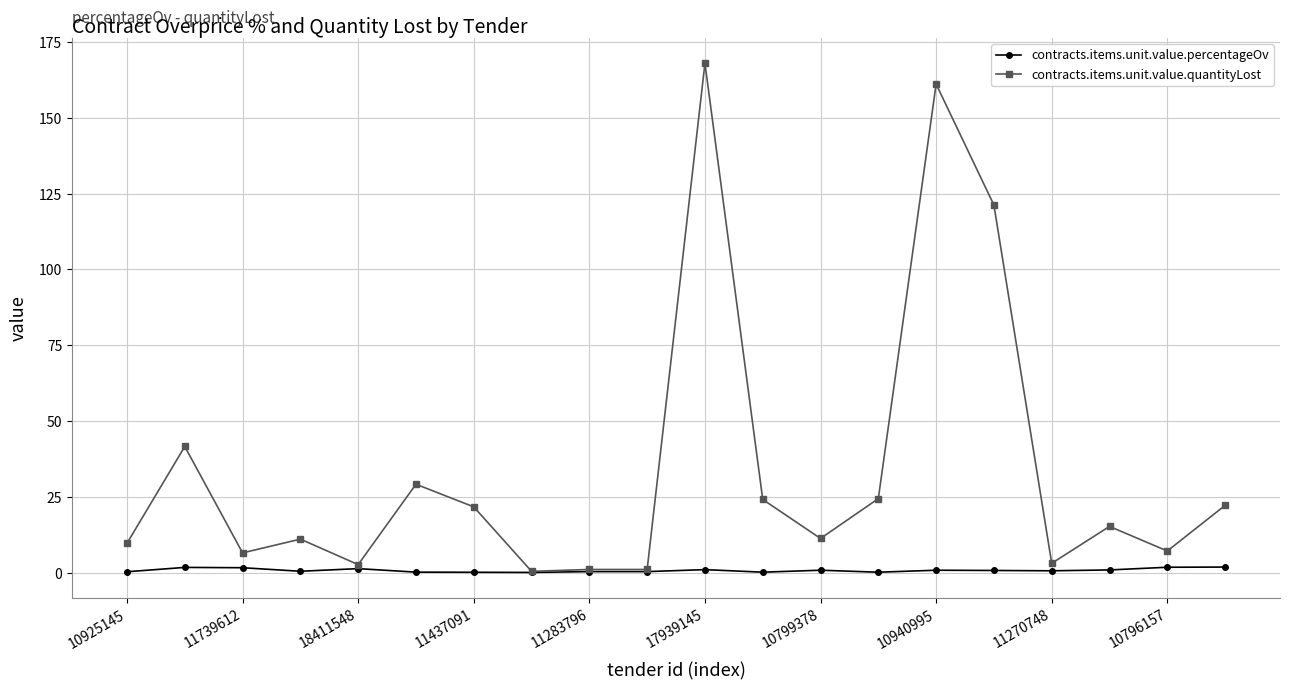

How many lines are shown in the chart?

2